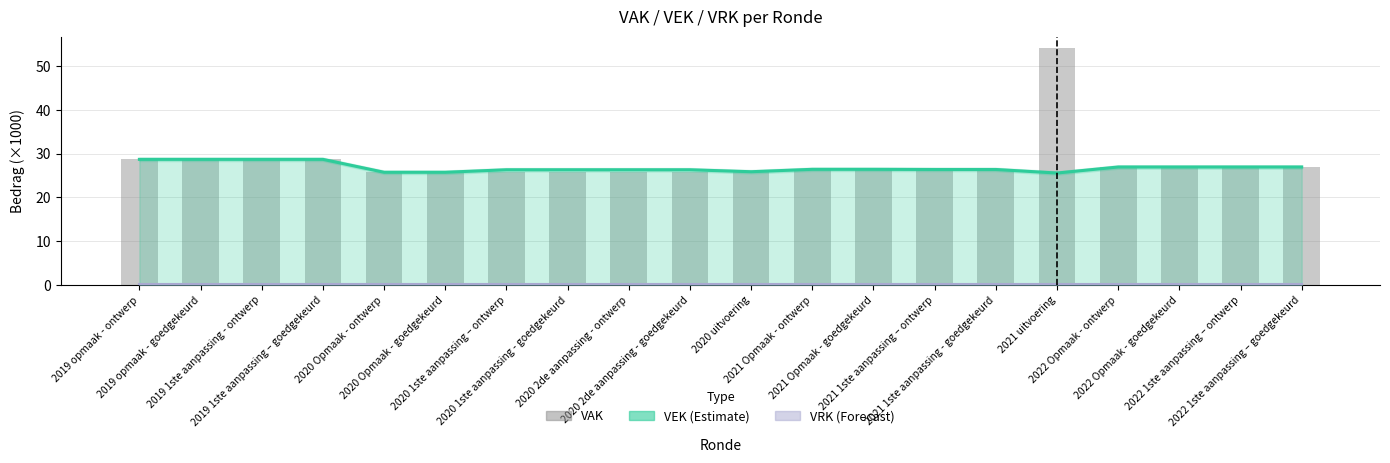

What is the approximate value at 2019 opmaak - goedgekeurd?

28.7